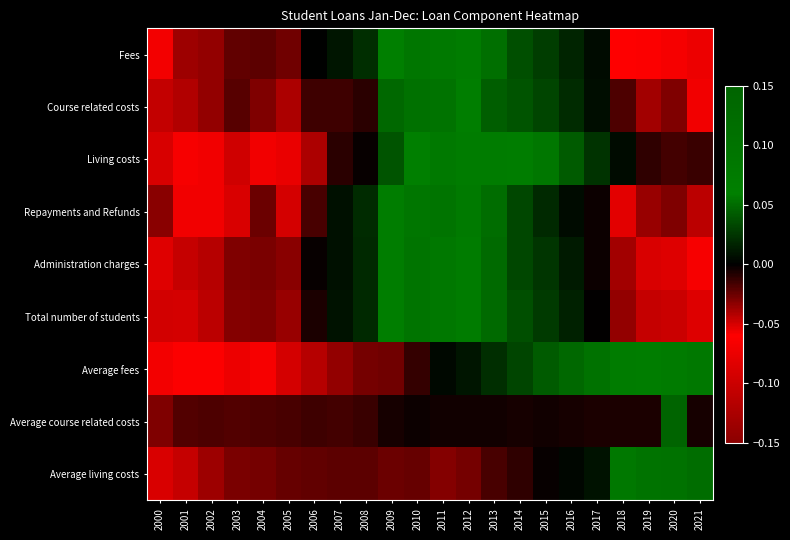

What is the smallest value displayed?

-0.1